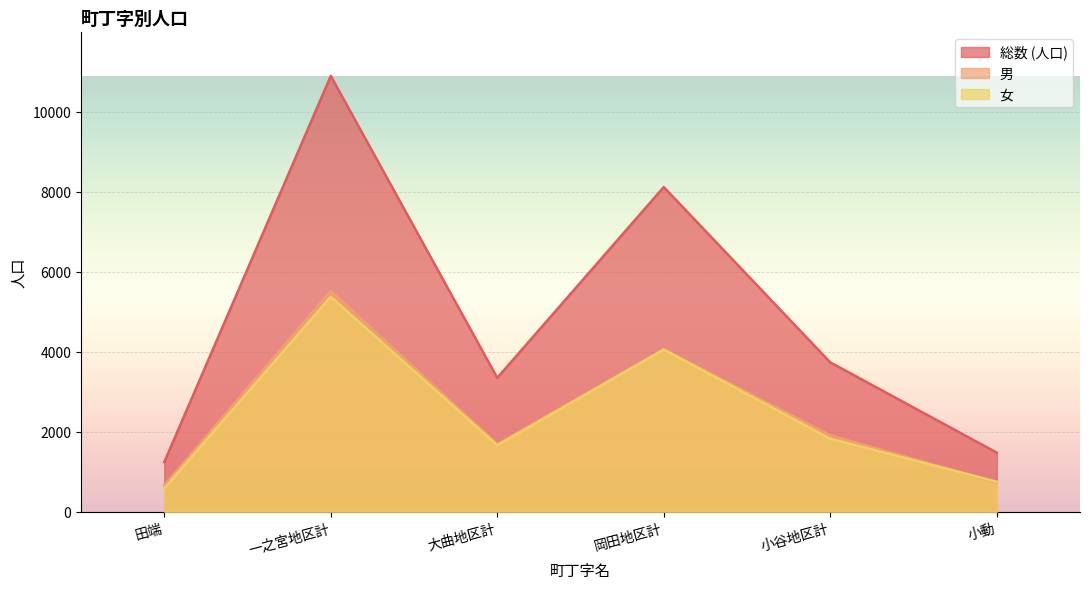

At how many categories does at least one series exceed 10677?

1